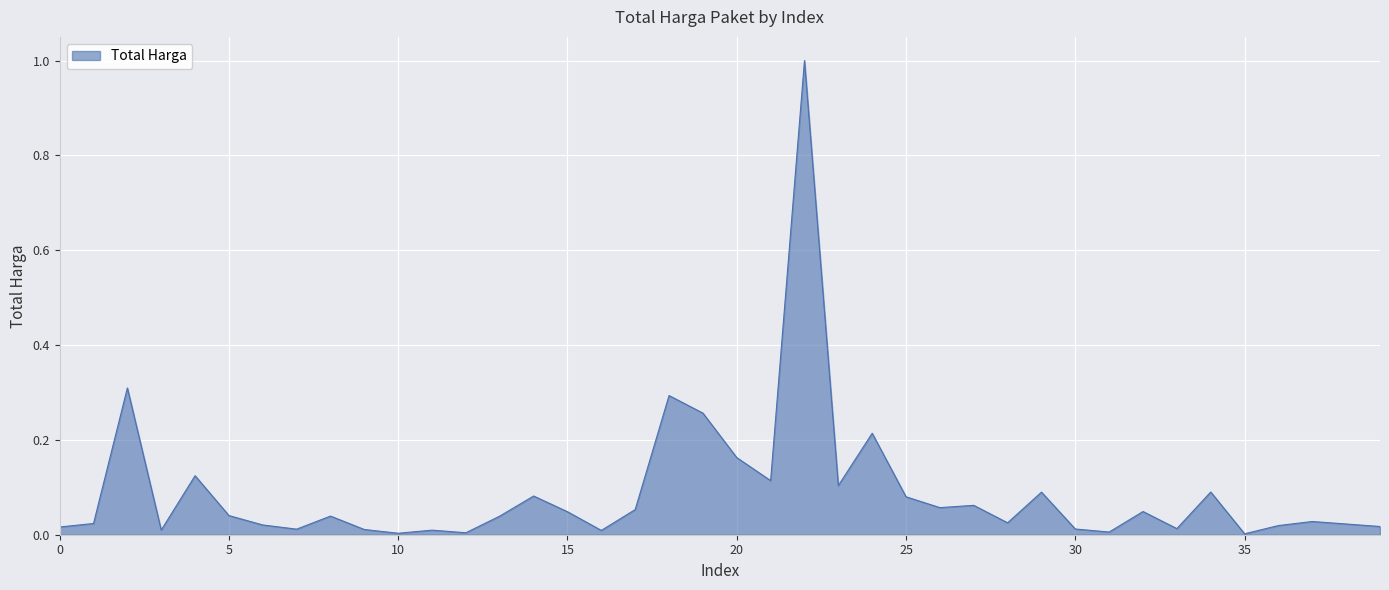

What is the greatest value displayed?

1.0